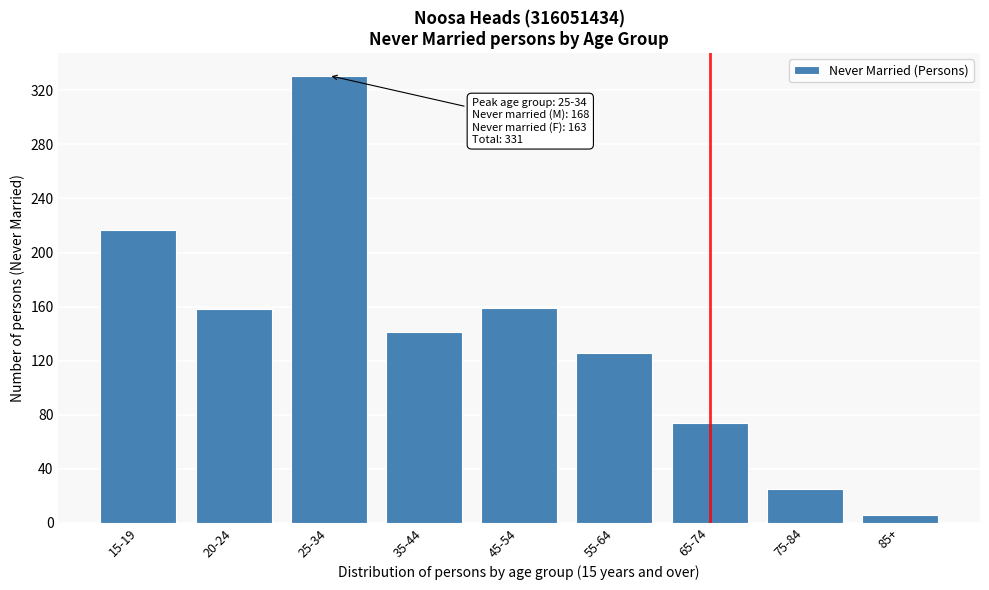

What is the greatest value displayed?

331